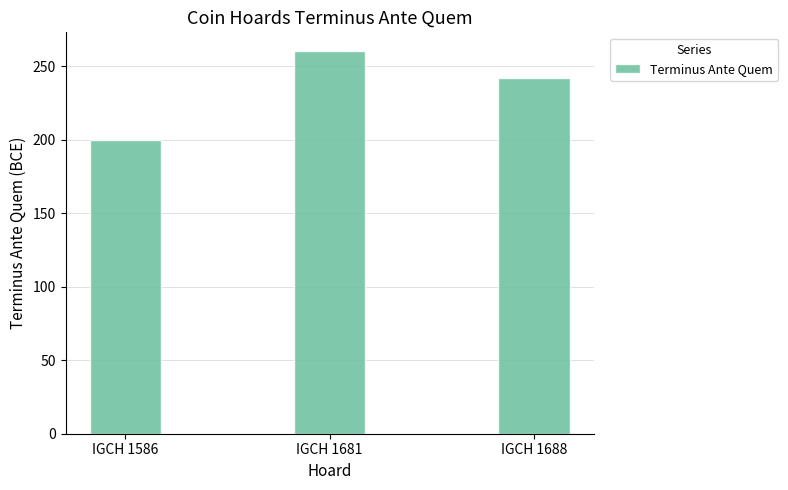

Count the values in the range 200 to 260.

3